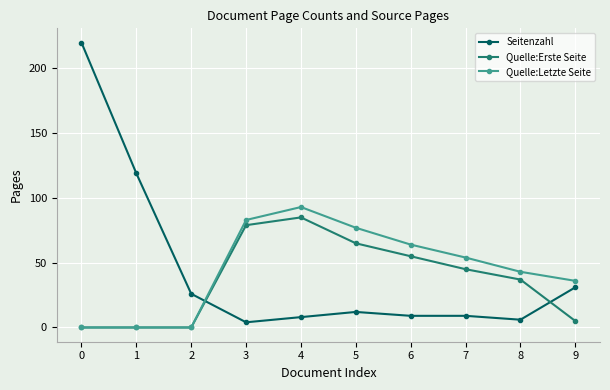

True or false: Quelle:Erste Seite and Seitenzahl cross at least once.

True